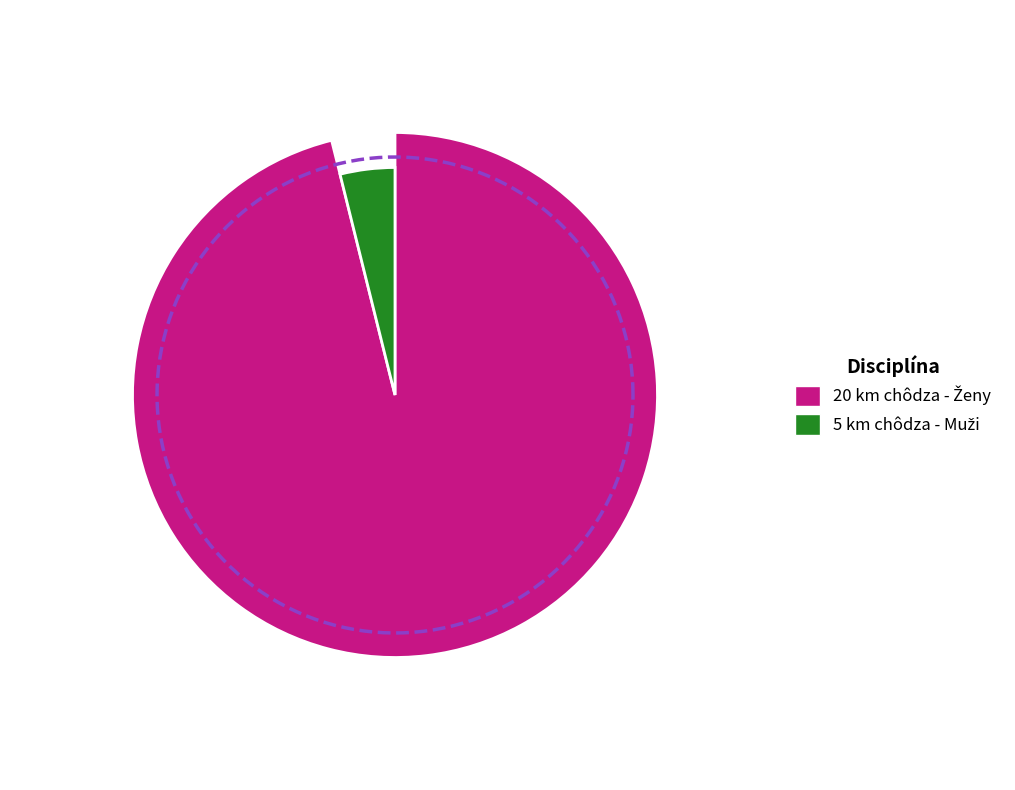

Which has a higher value, 5 km chôdza - Muži or 20 km chôdza - Ženy?

20 km chôdza - Ženy